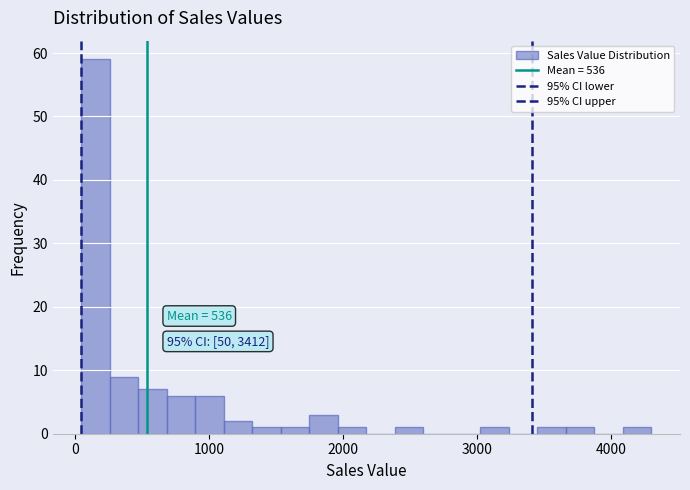

Around what value on the x-axis is the tallest bar? Give the approximate position of its centre, as read against the axis.

200